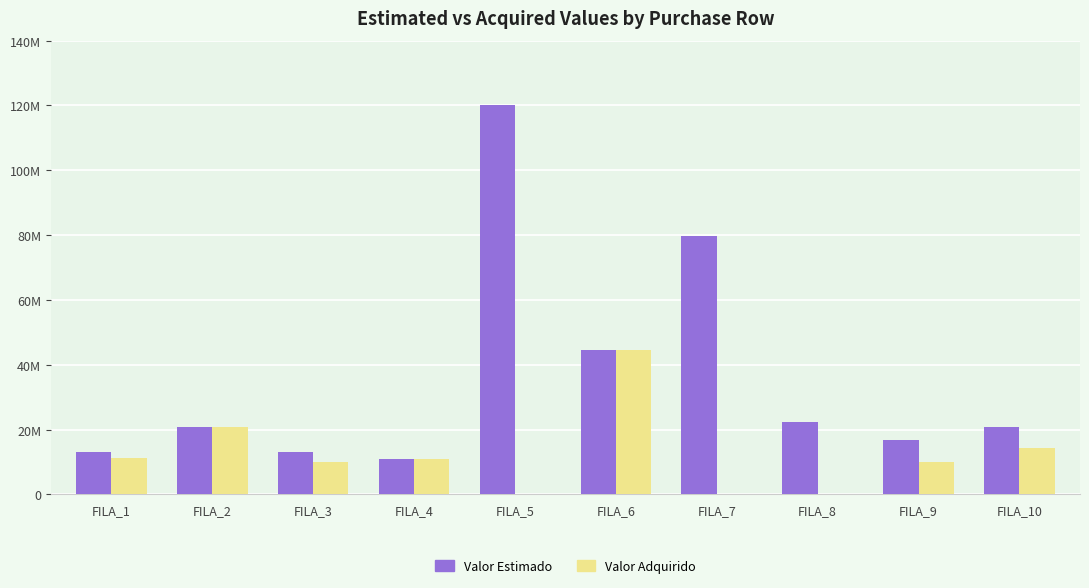

What is the value of the Valor Estimado bar at the 10th from the left?

20734650